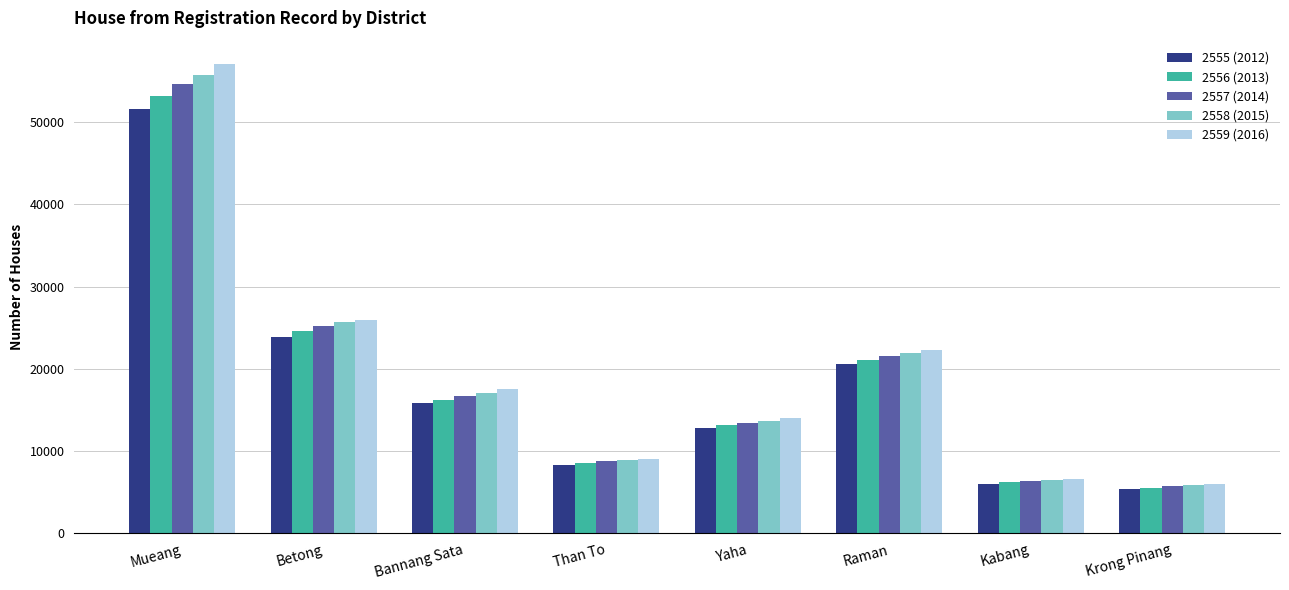

Reading right to left, transcribe all the data shown in this chart.

2555 (2012): 5407	6028	20599	12836	8309	15804	23872	51609
2556 (2013): 5561	6232	21133	13177	8562	16218	24599	53214
2557 (2014): 5761	6405	21505	13424	8739	16670	25223	54595
2558 (2015): 5908	6524	21889	13710	8915	17077	25657	55690
2559 (2016): 6052	6640	22296	13974	9039	17581	25912	57053